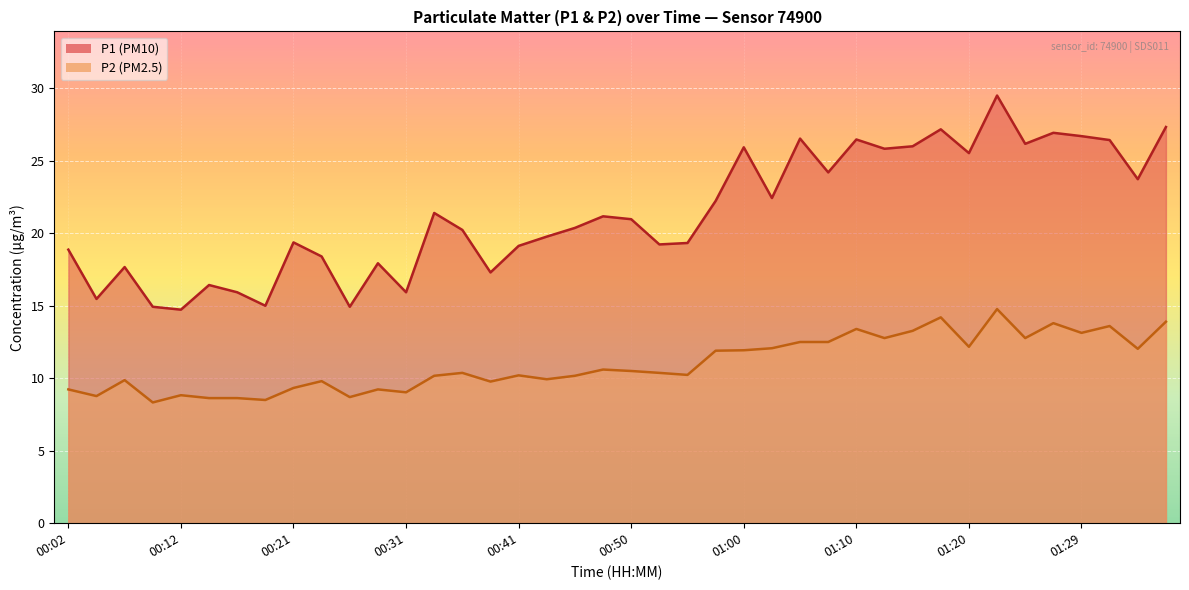

Between 01:00 and 01:03, which series saw the biggest shift?

P1